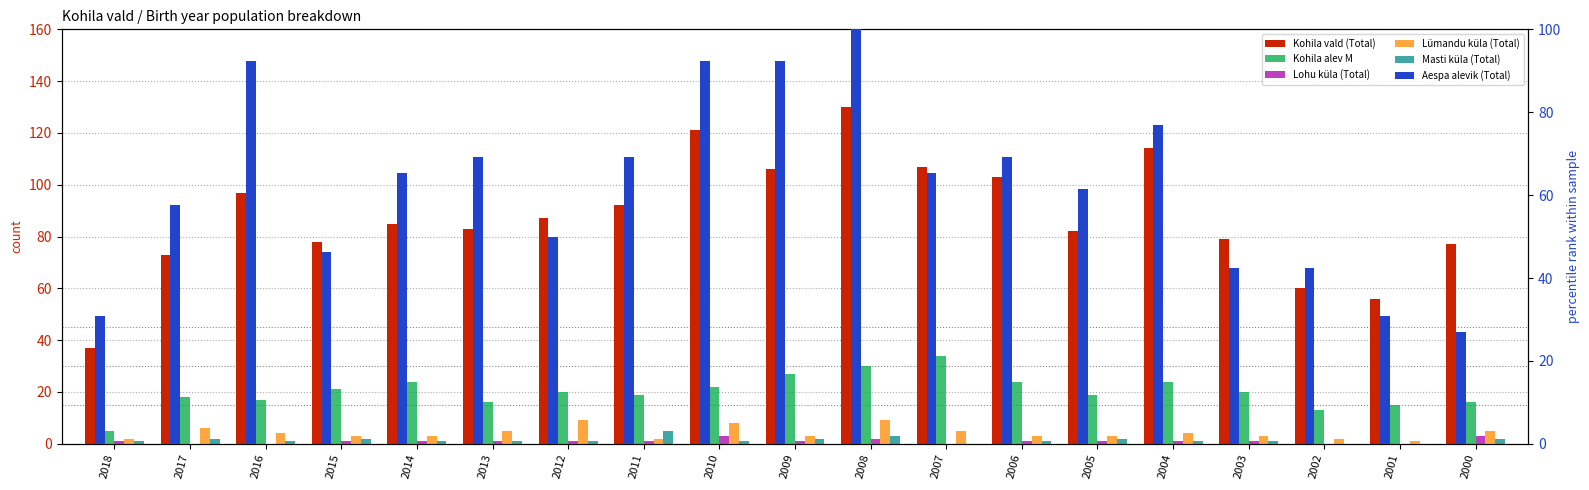

At which label does Lohu küla (Total) first exceed 1?

2010